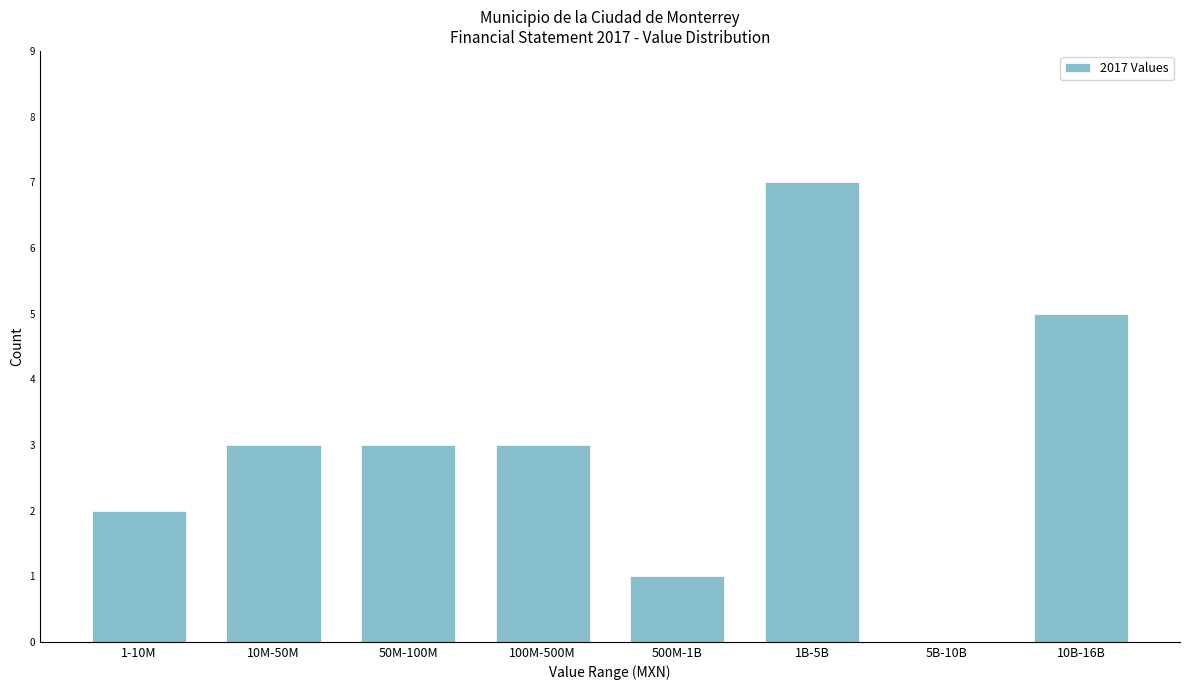

Reading left to right, what are all the values shown in this chart?

1-10M=2	10M-50M=3	50M-100M=3	100M-500M=3	500M-1B=1	1B-5B=7	5B-10B=0	10B-16B=5